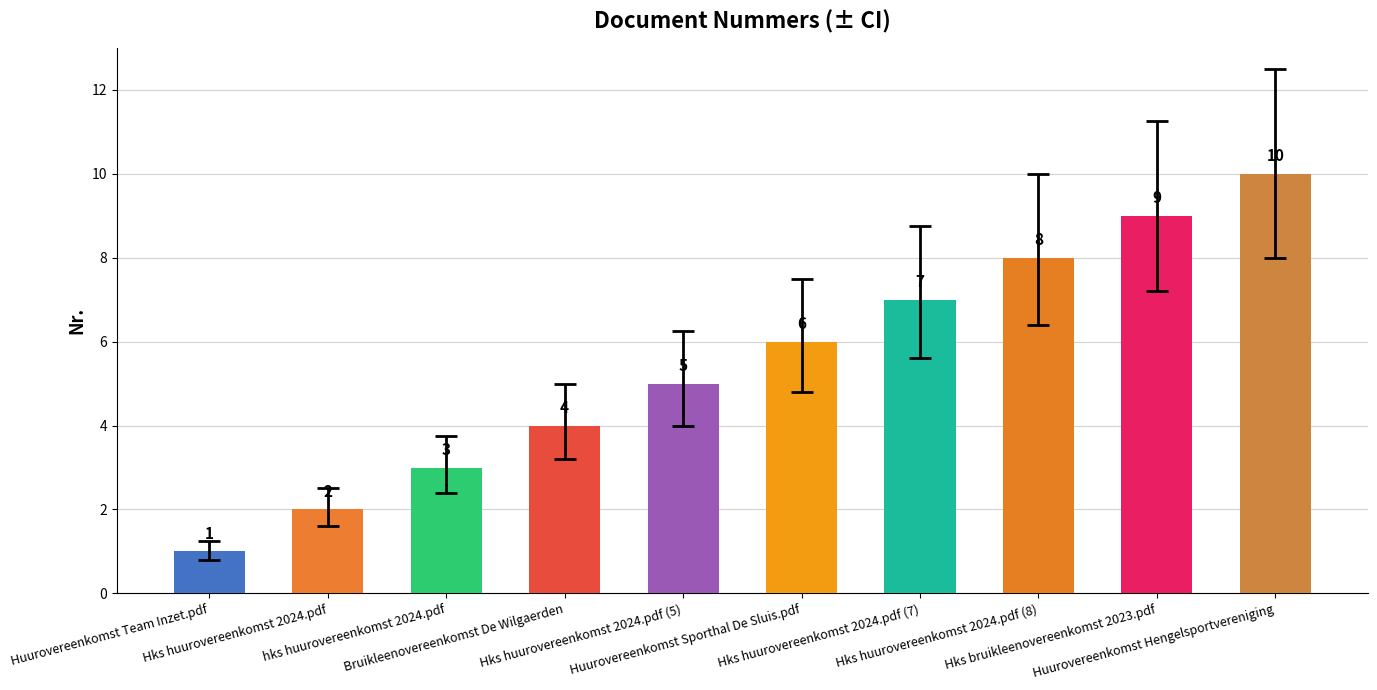

How many data points does each series have?

10